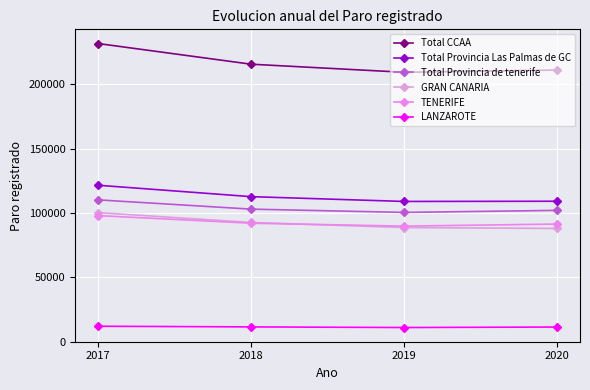

What is the difference between the maximum and minimum values in the Total CCAA series?

22355